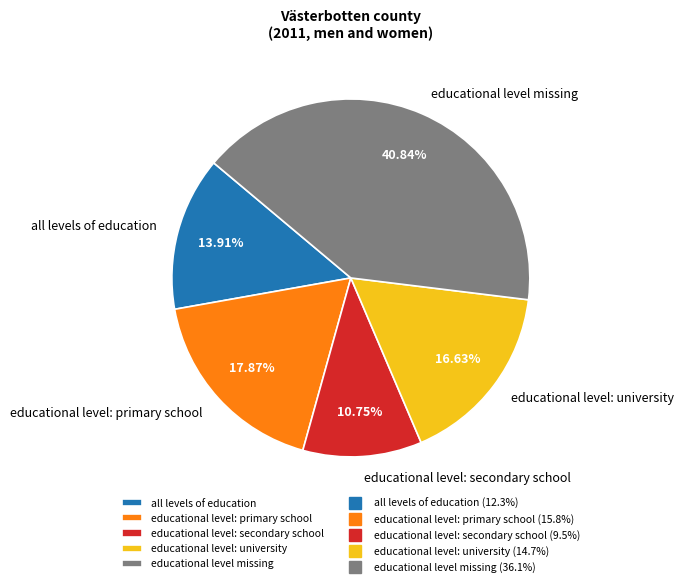

To the nearest percent, what is the average slice percentage?

20%